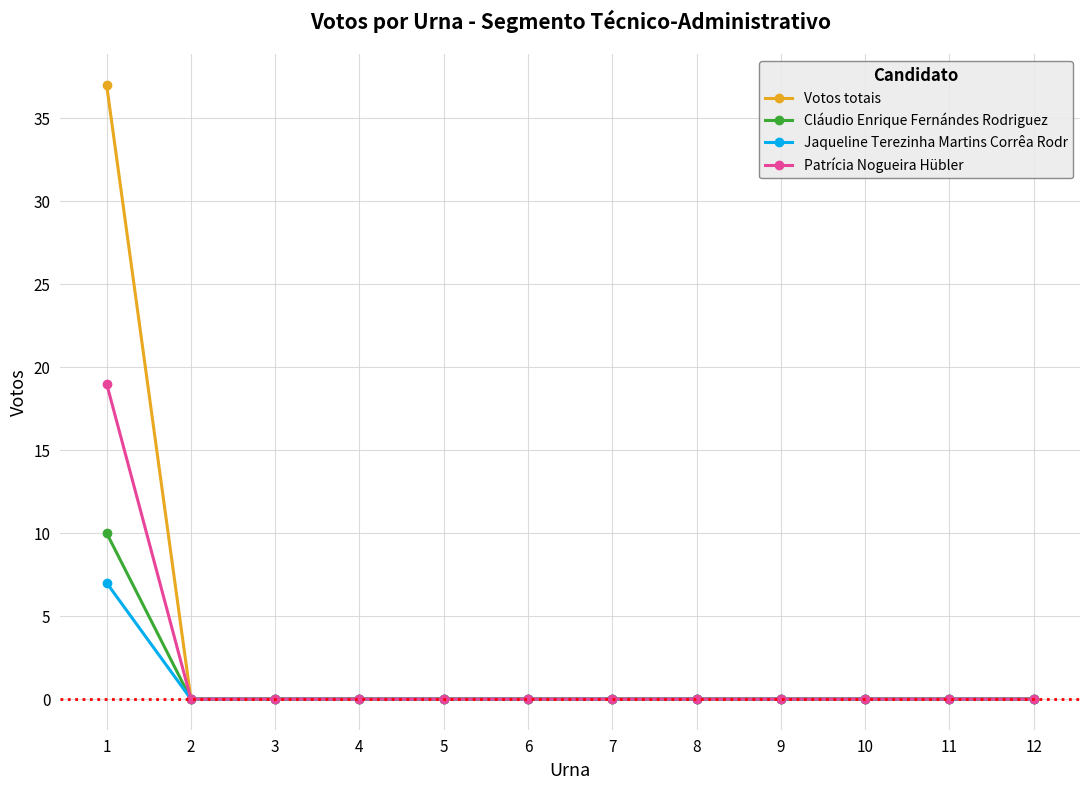

At which category is the sum across all series the highest?

1